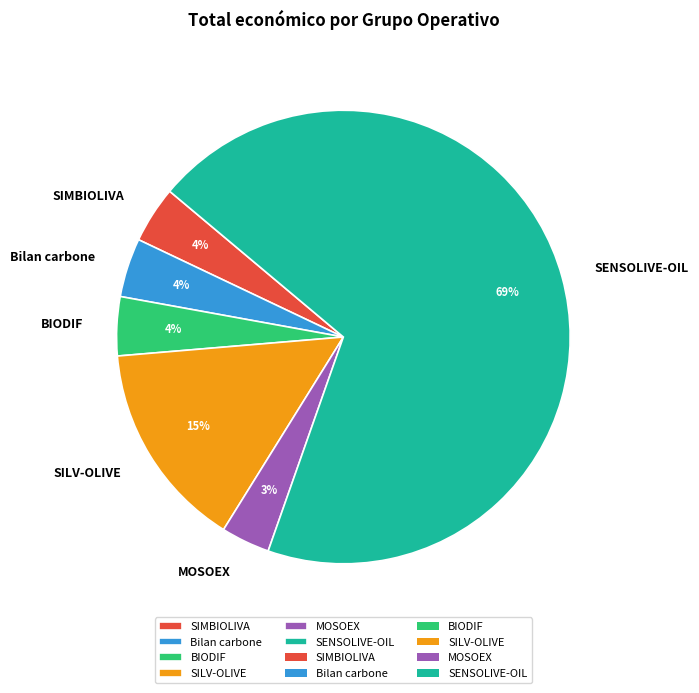

Do SIMBIOLIVA and SILV-OLIVE together represent more than half of the pie?

No